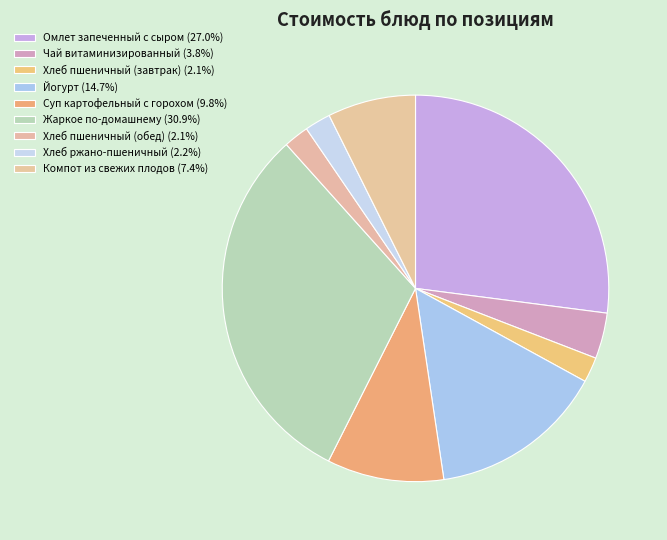

How many segments does this pie chart have?

9